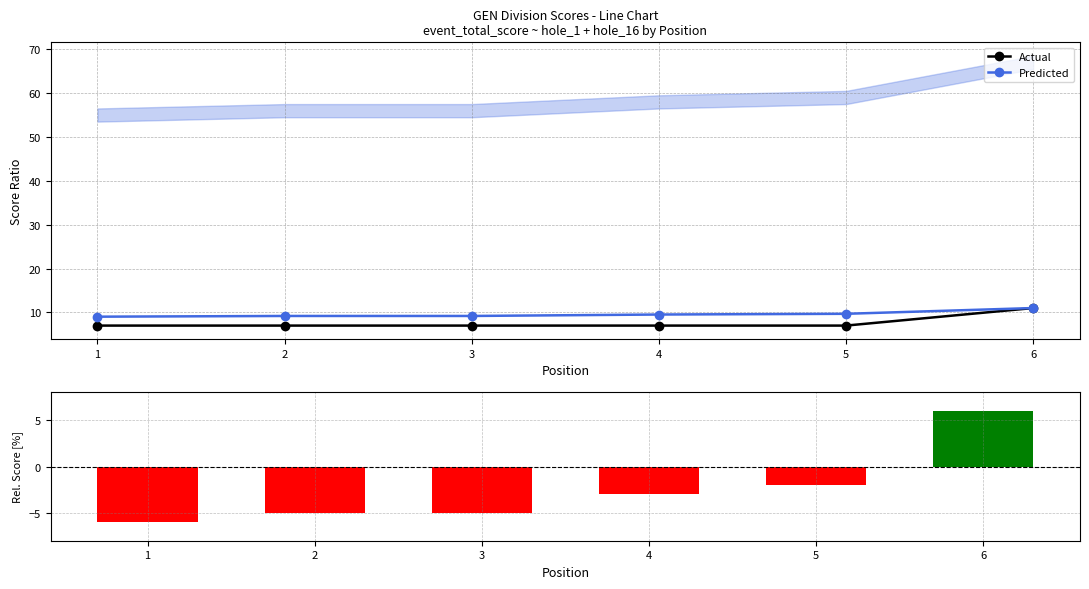

Rank the series by their maximum value, from lowest to highest.

event_relative_score, Actual, Predicted